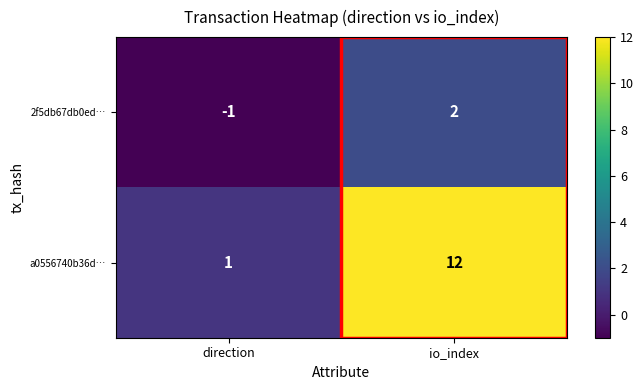

At which label is 2f5db67db0ed… closest to 0?

direction